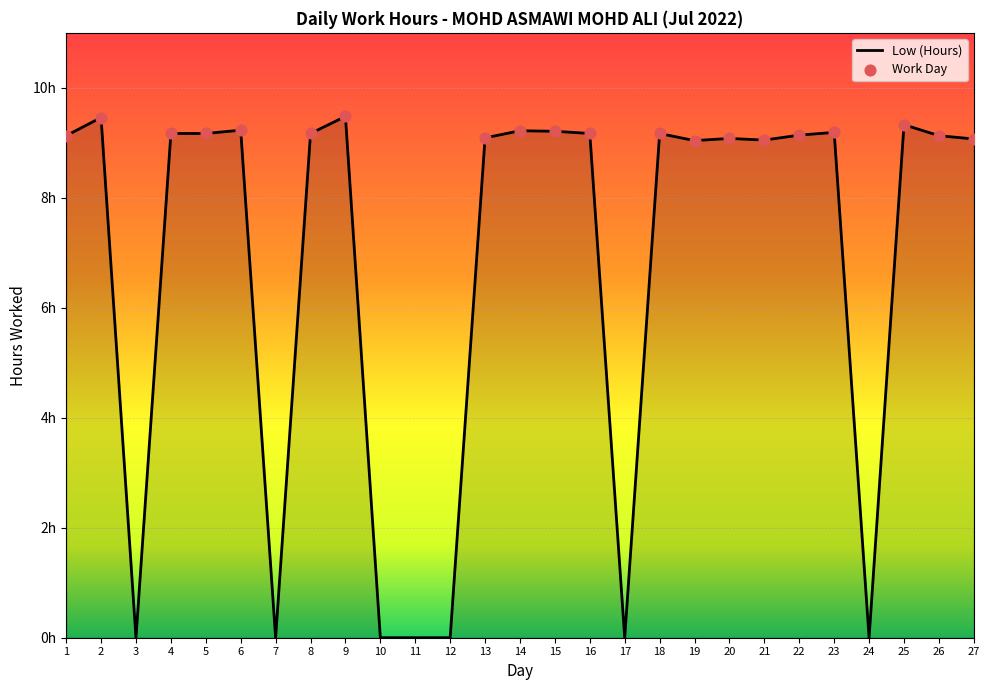

What is the change in value from 9 to 16?

-0.3